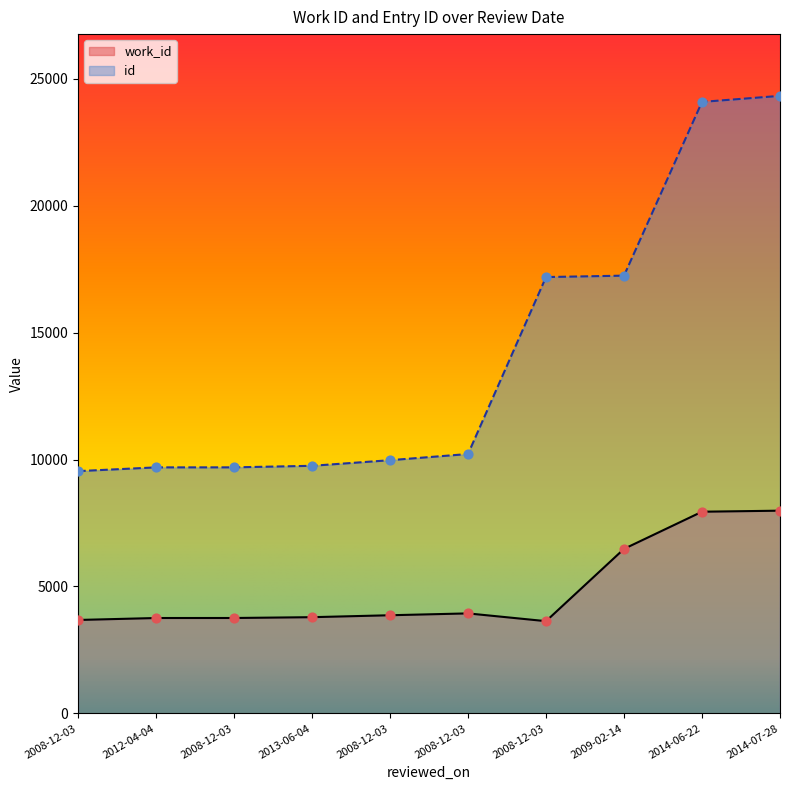

Which series contains the highest Y value?

id